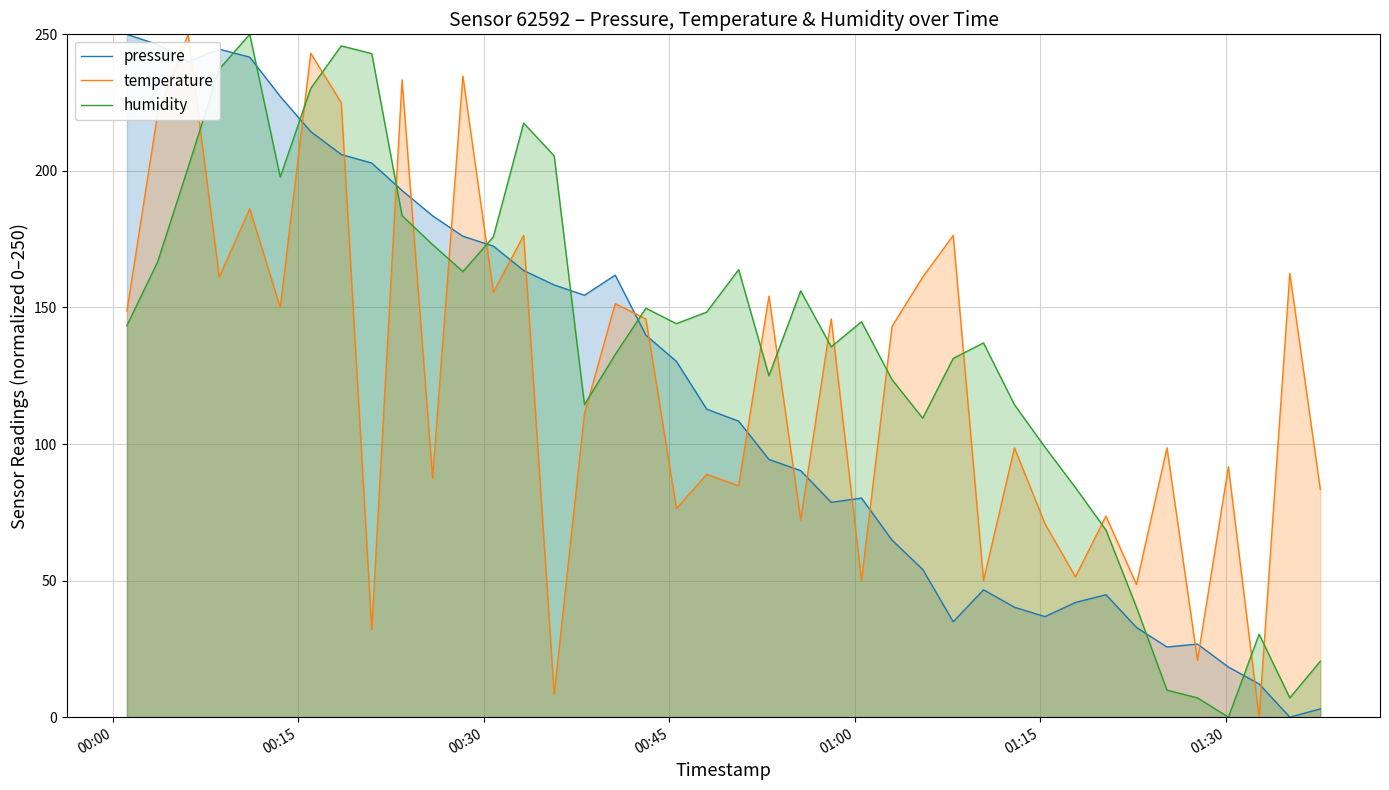

What is the difference between the maximum and minimum values in the pressure series?

250.0